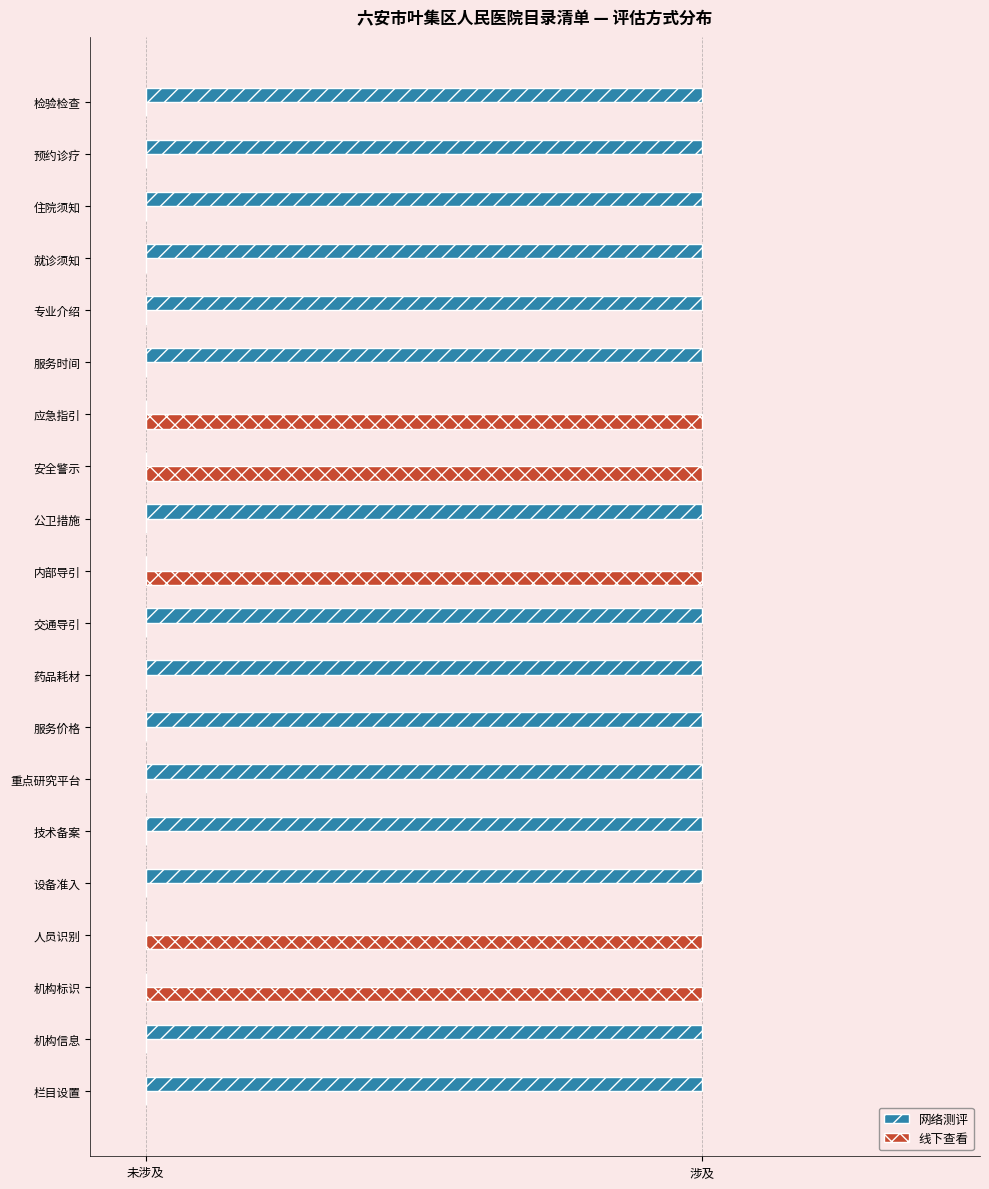

What is the sum of all 网络测评 values?

15